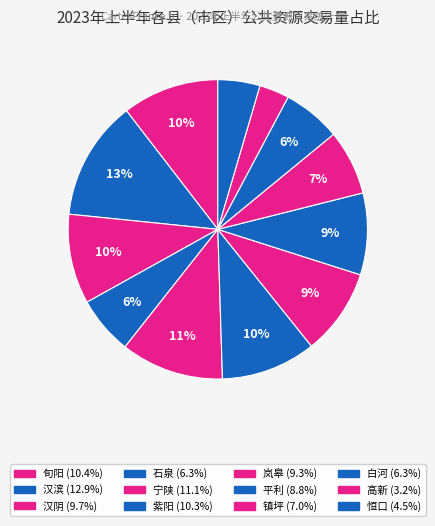

What percentage is the 恒口 slice, to the nearest percent?

5%